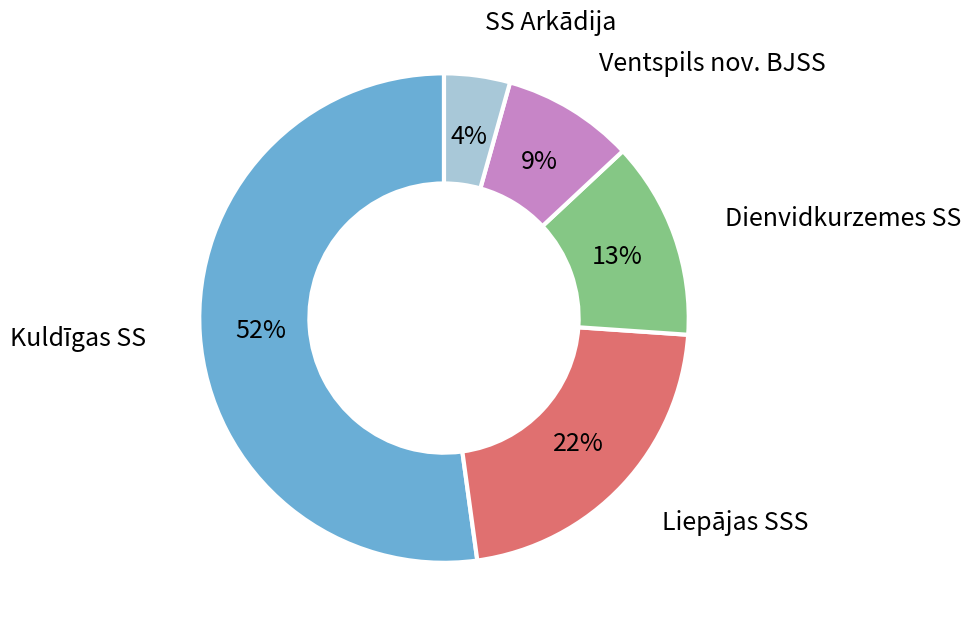

The Kuldīgas SS slice represents 42% of the pie. True or false?

False